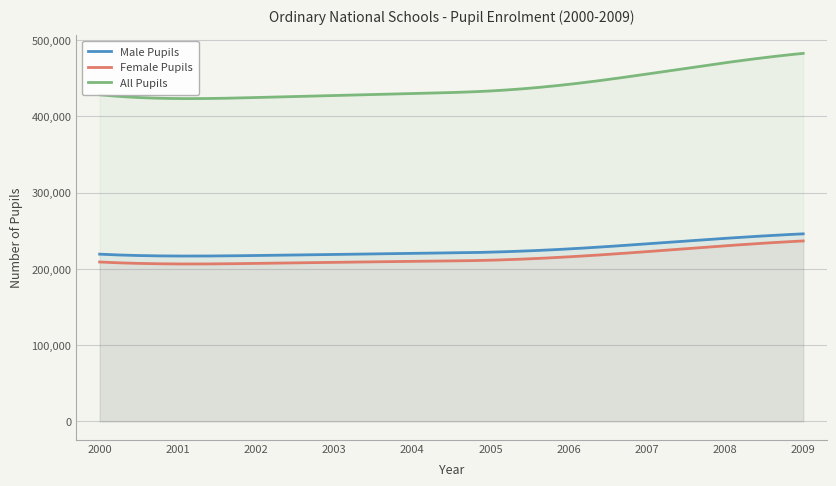

Rank the categories by All Pupils value from lowest to highest.

2001, 2002, 2003, 2000, 2004, 2005, 2006, 2007, 2008, 2009